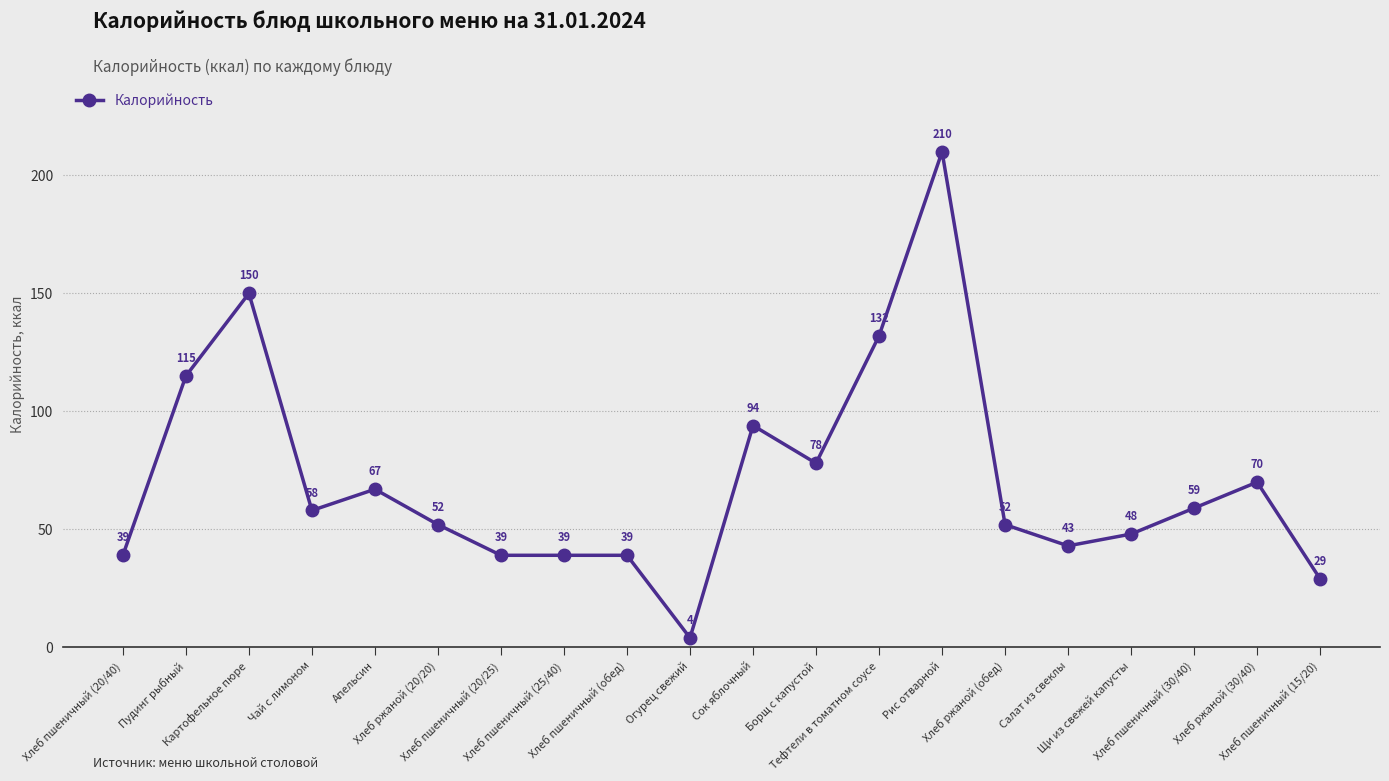

Is it true that the value at Борщ с капустой is 108?

False